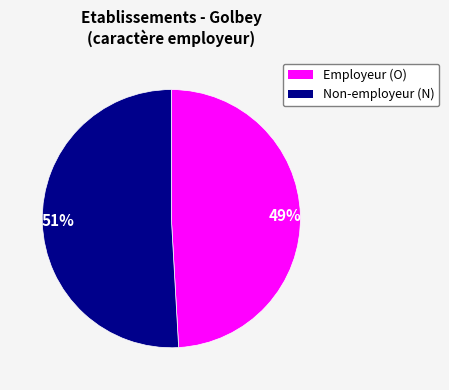

Which slice is the smallest?

49%